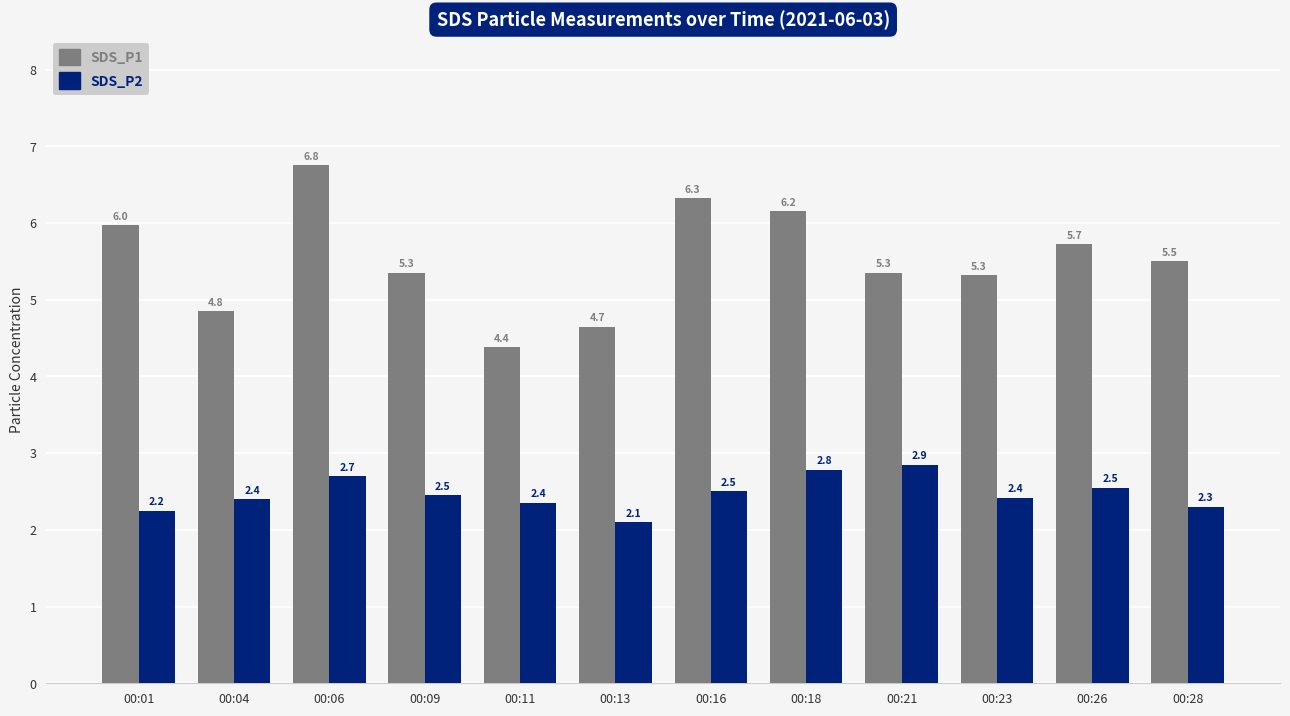

Which series changed the most between 00:09 and 00:26?

SDS_P1